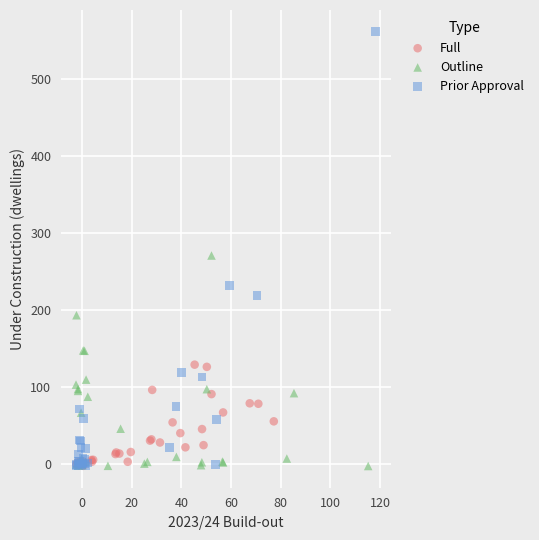

Which series reaches the maximum Y coordinate?

Prior Approval